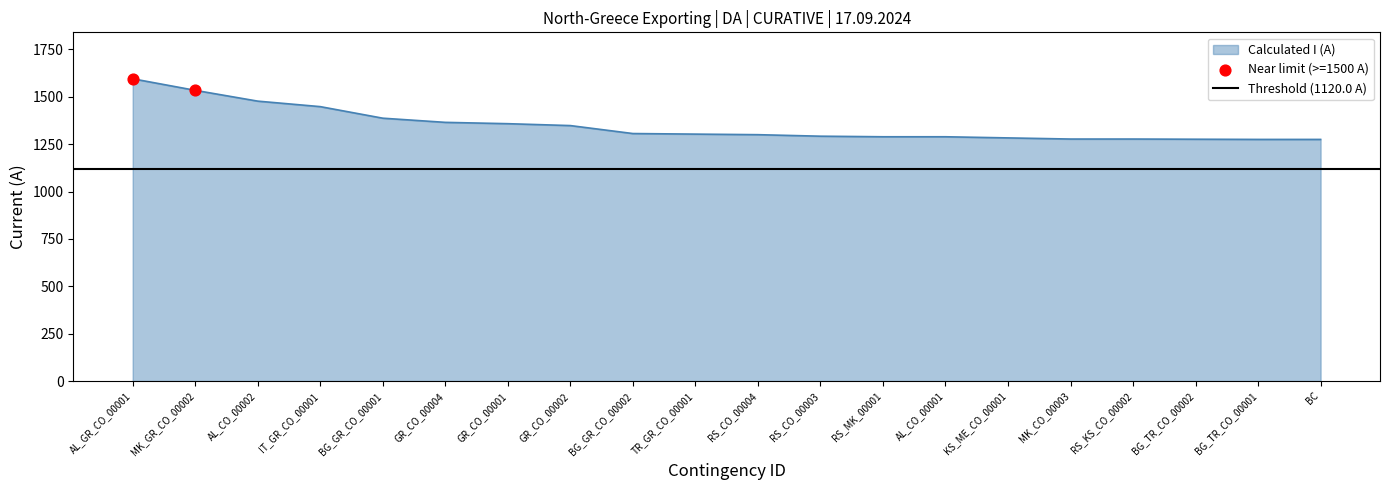

Which series contains the lowest Y value?

Threshold (1120.0 A)